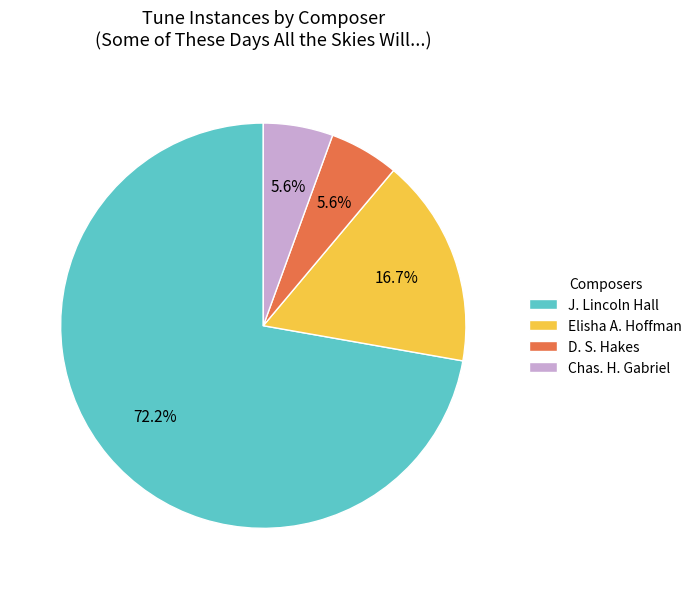

The Chas. H. Gabriel slice represents 13% of the pie. True or false?

False